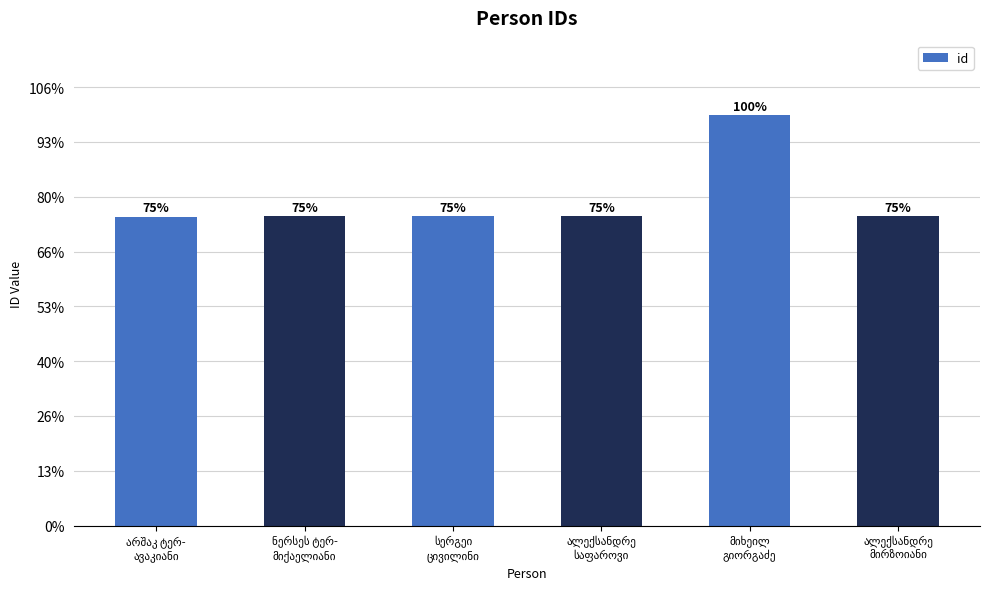

What is the ratio of the value at მიხეილ
გიორგაძე to the value at არშაკ ტერ-
ავაკიანი?

1.3